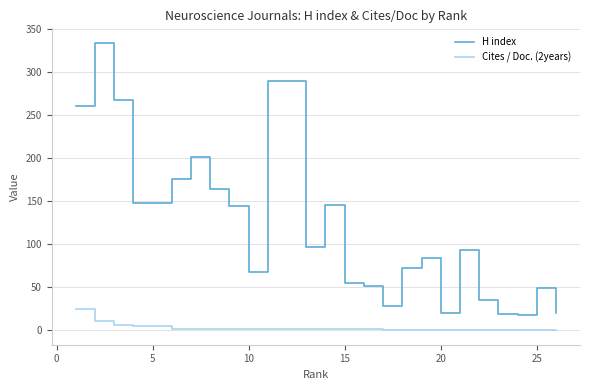

What is the average value of the H index series?

118